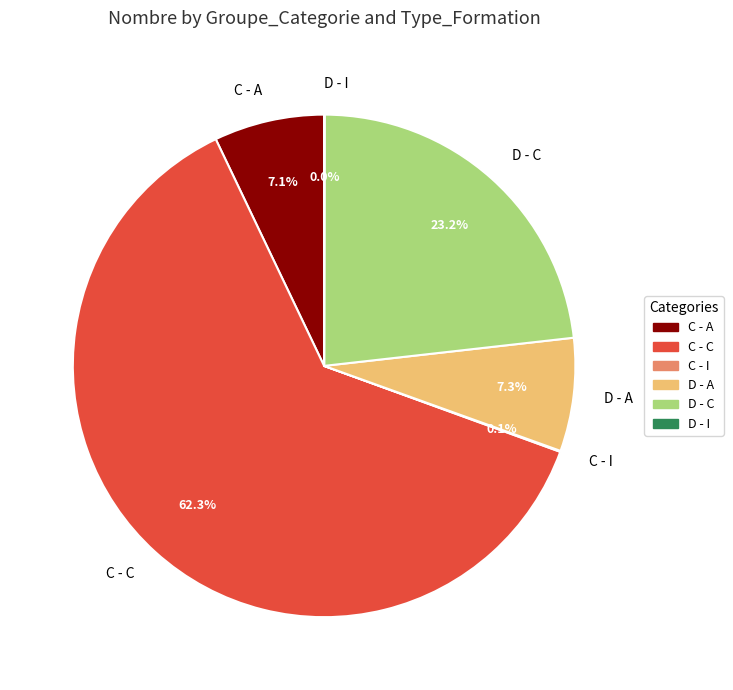

What is the largest slice in the pie chart?

C - C